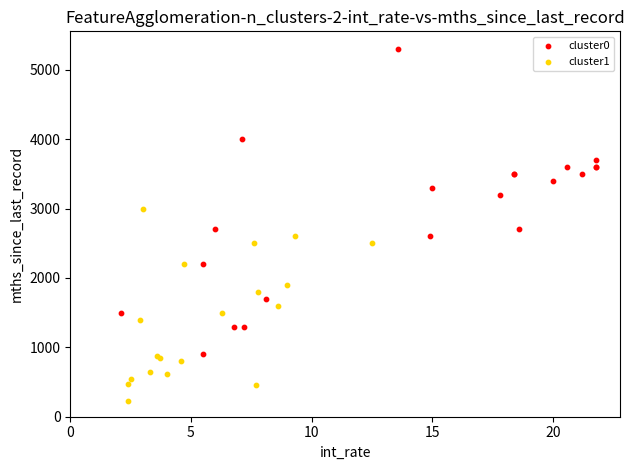

Which series contains the highest Y value?

cluster0